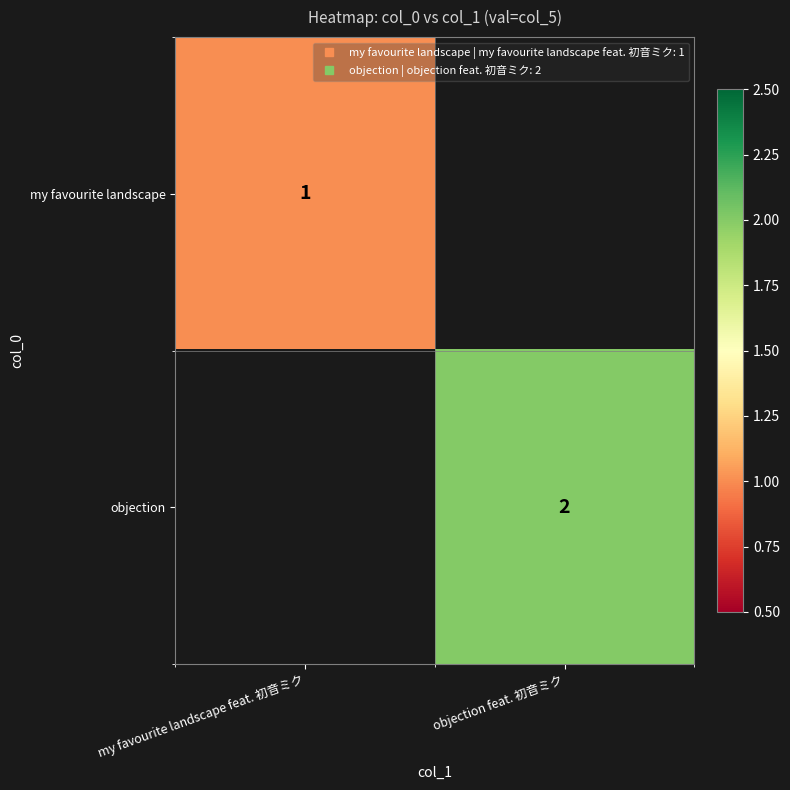

What is the difference between the maximum and minimum values in the my favourite landscape series?

1